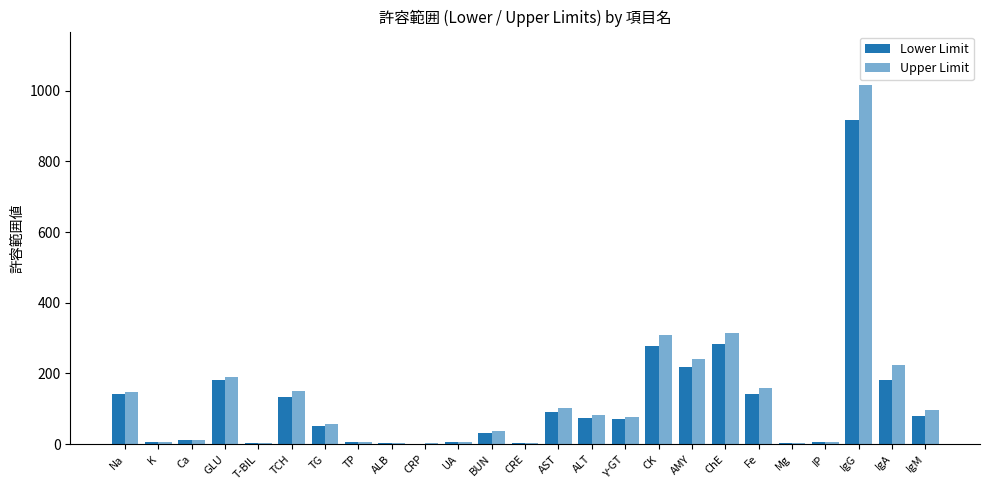

Are the bars grouped side by side (vs. stacked)?

Yes